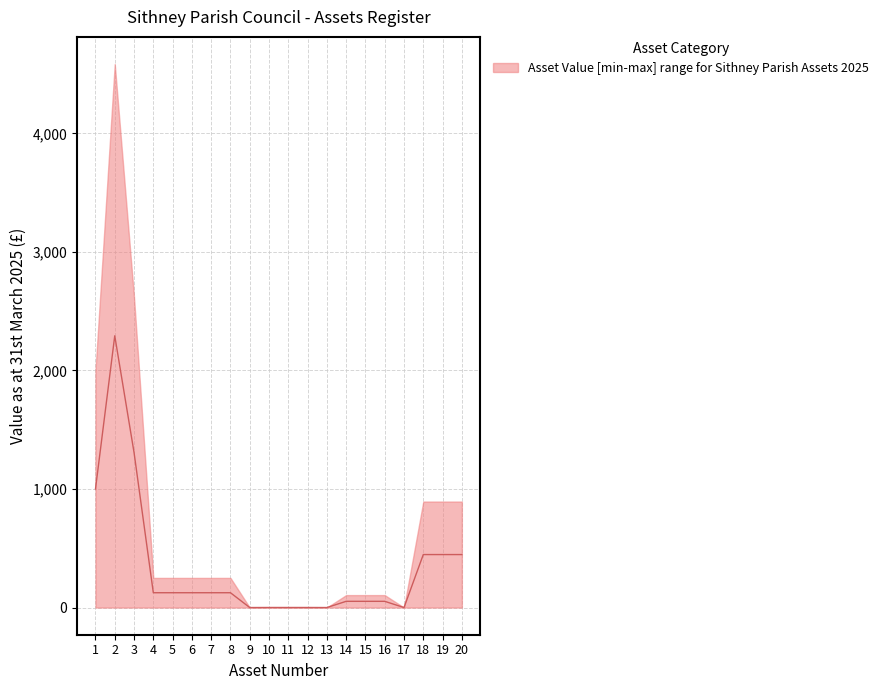

List the labels in order of value, largest first.

2, 3, 1, 18, 19, 20, 4, 5, 6, 7, 8, 16, 14, 15, 10, 11, 12, 9, 13, 17